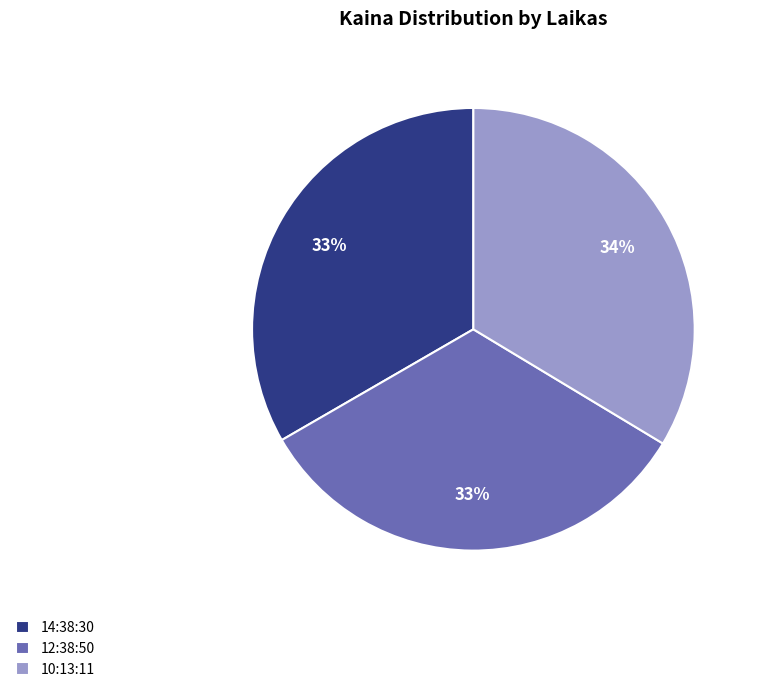

Is the sum of 14:38:30 and 10:13:11 greater than half?

Yes